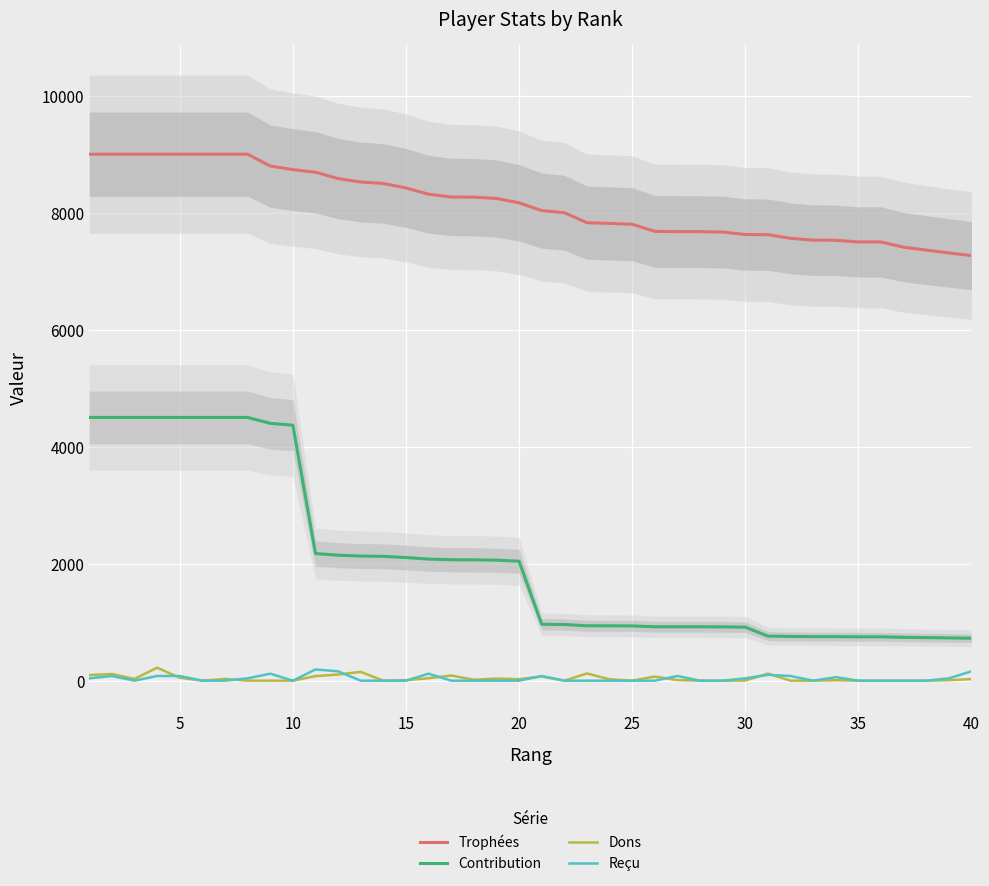

True or false: Contribution and Dons intersect in this chart.

False